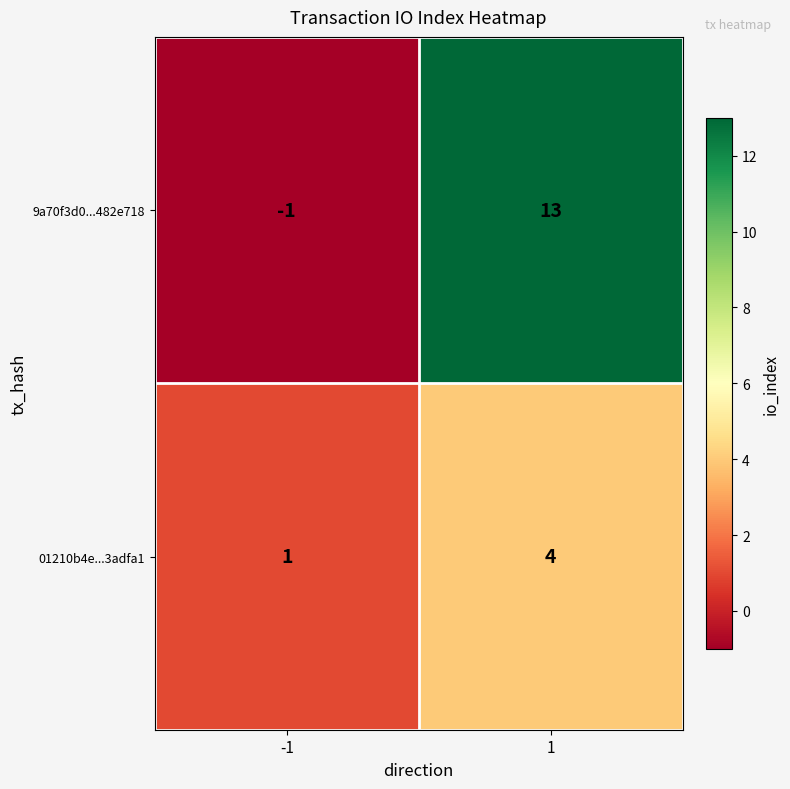

The value of 9a70f3d0...482e718 at 1 is 13. True or false?

True